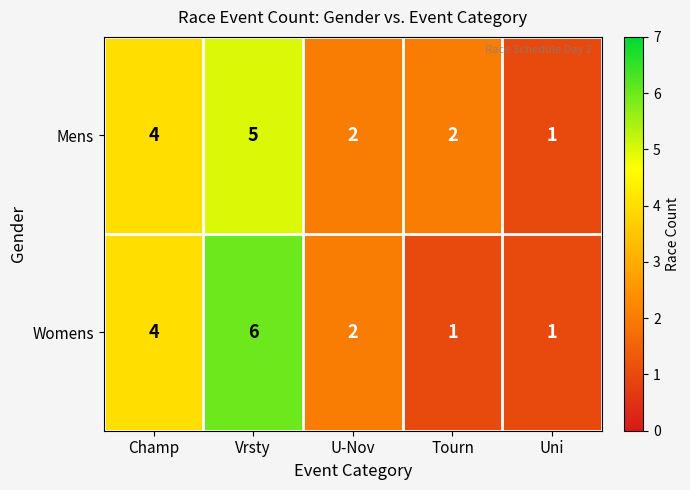

The Mens series shows 5 at Vrsty. True or false?

True